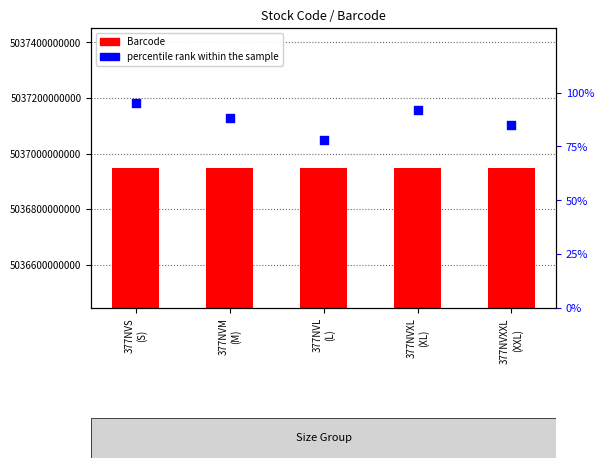

At which category is the sum across all series the highest?

377NVS
(S)